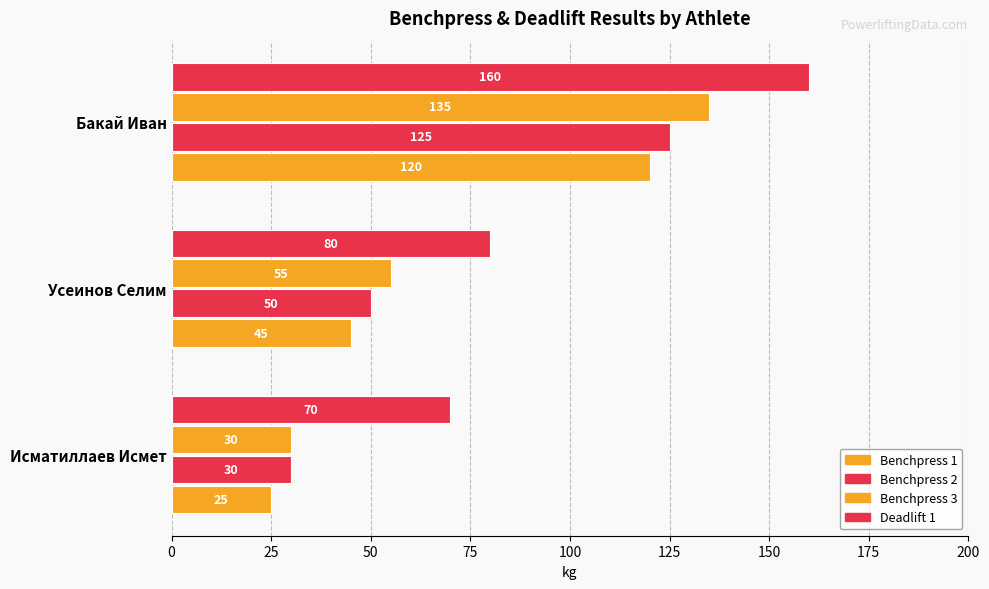

What is the average value of the Deadlift 1 series?

103